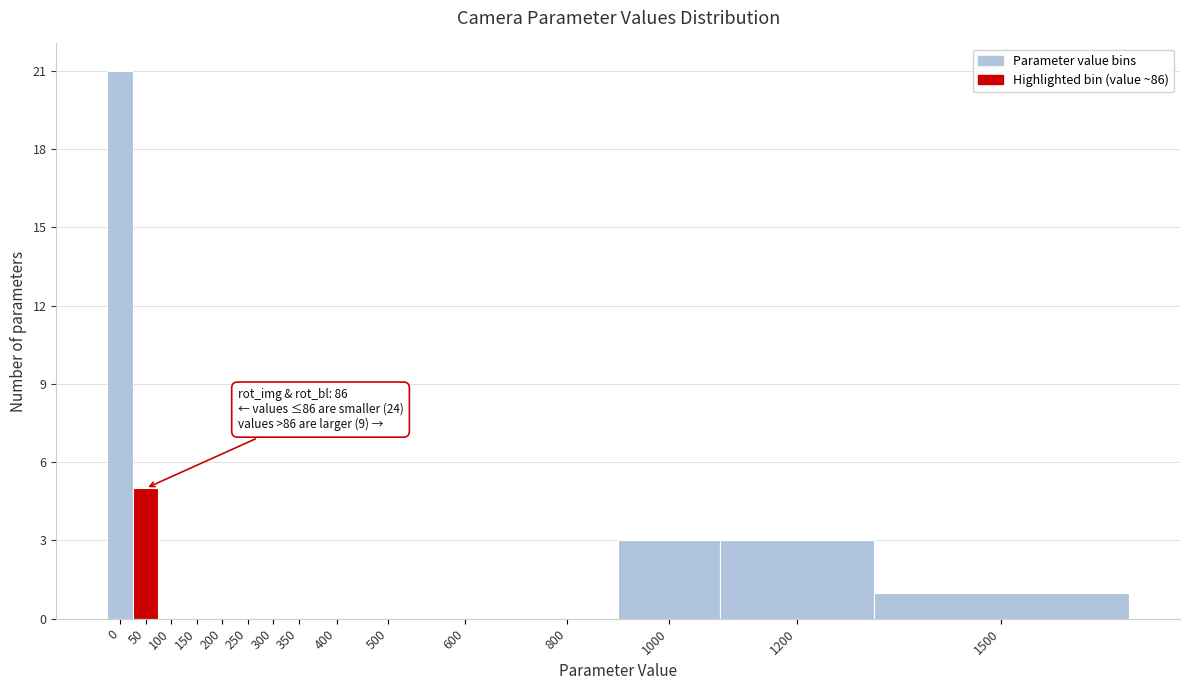

Reading left to right, extract all data points from this chart.

0=21	50=5	100=0	150=0	200=0	250=0	300=0	350=0	400=0	500=0	600=0	800=0	1000=3	1200=3	1500=1